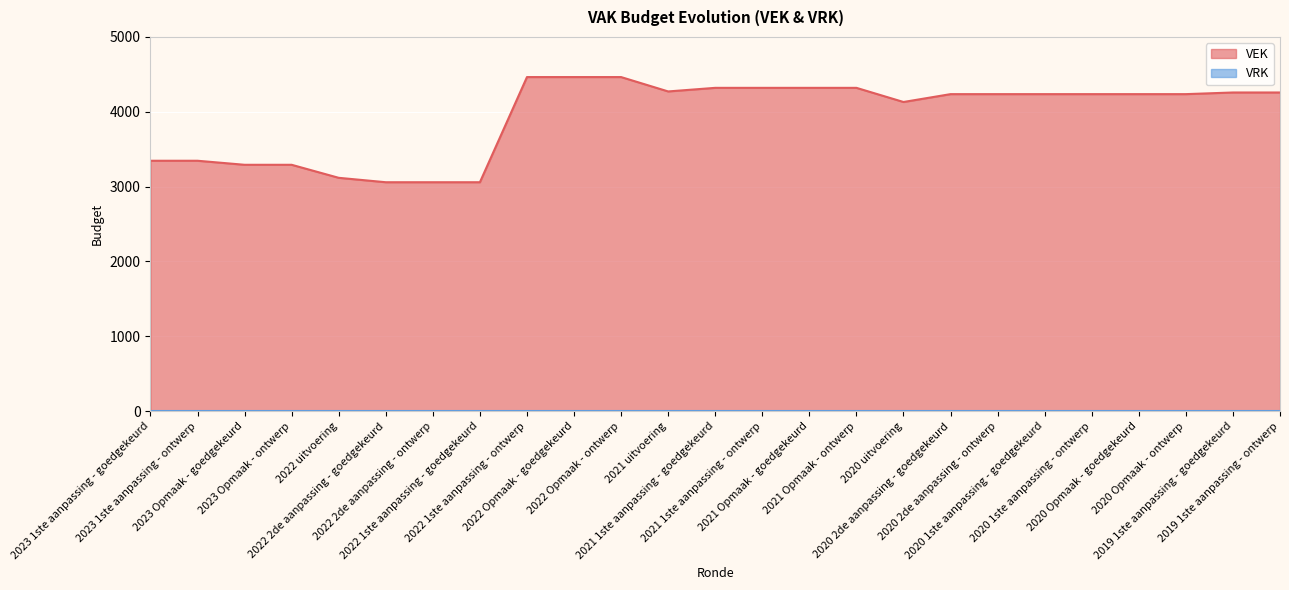

What is the value of the 20th point from the left?

4236